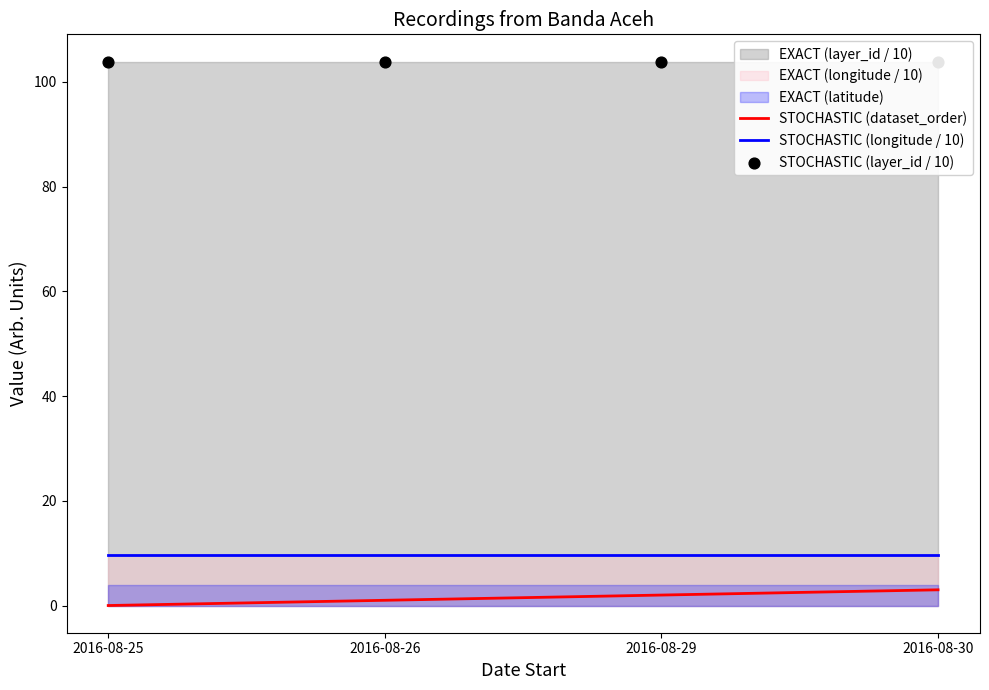

At how many categories does at least one series exceed 30?

4